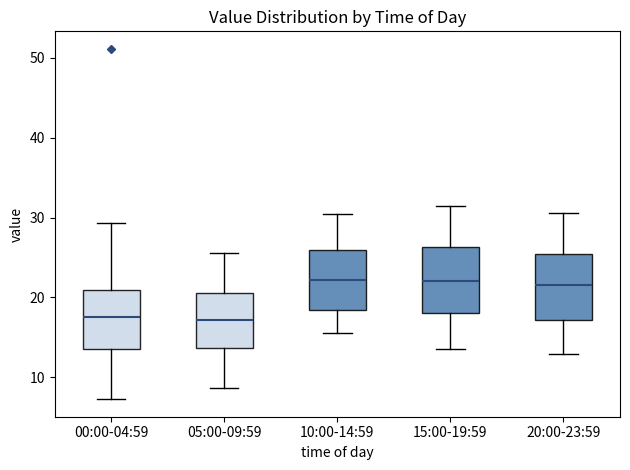

Where does the lower whisker of the box for 00:00-04:59 end on the y-axis? The values are not printed on the chart, so give them approximately, as read against the axis.

7